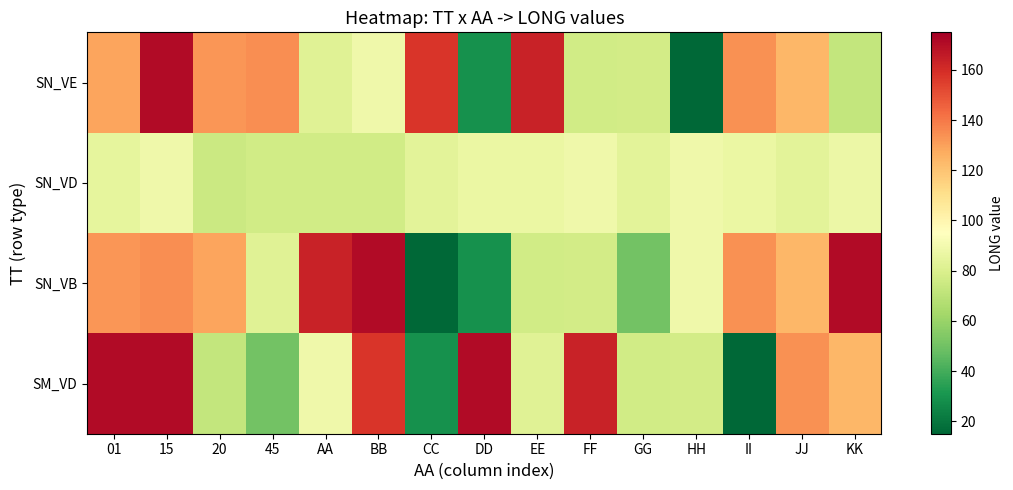

At which category does the chart reach its minimum across all series?

II